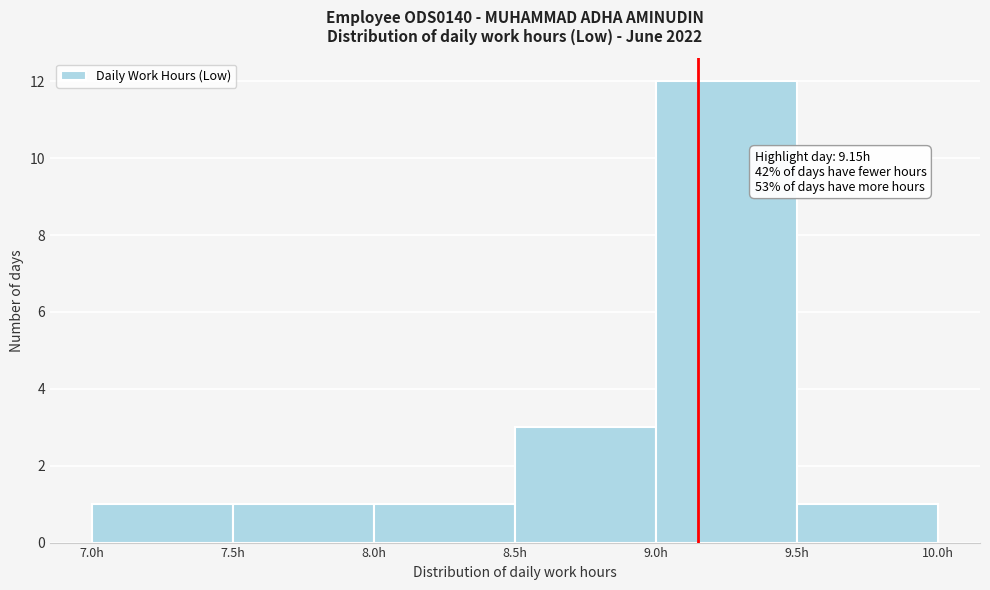

Which range on the x-axis has the tallest bar?

9.0 to 9.5